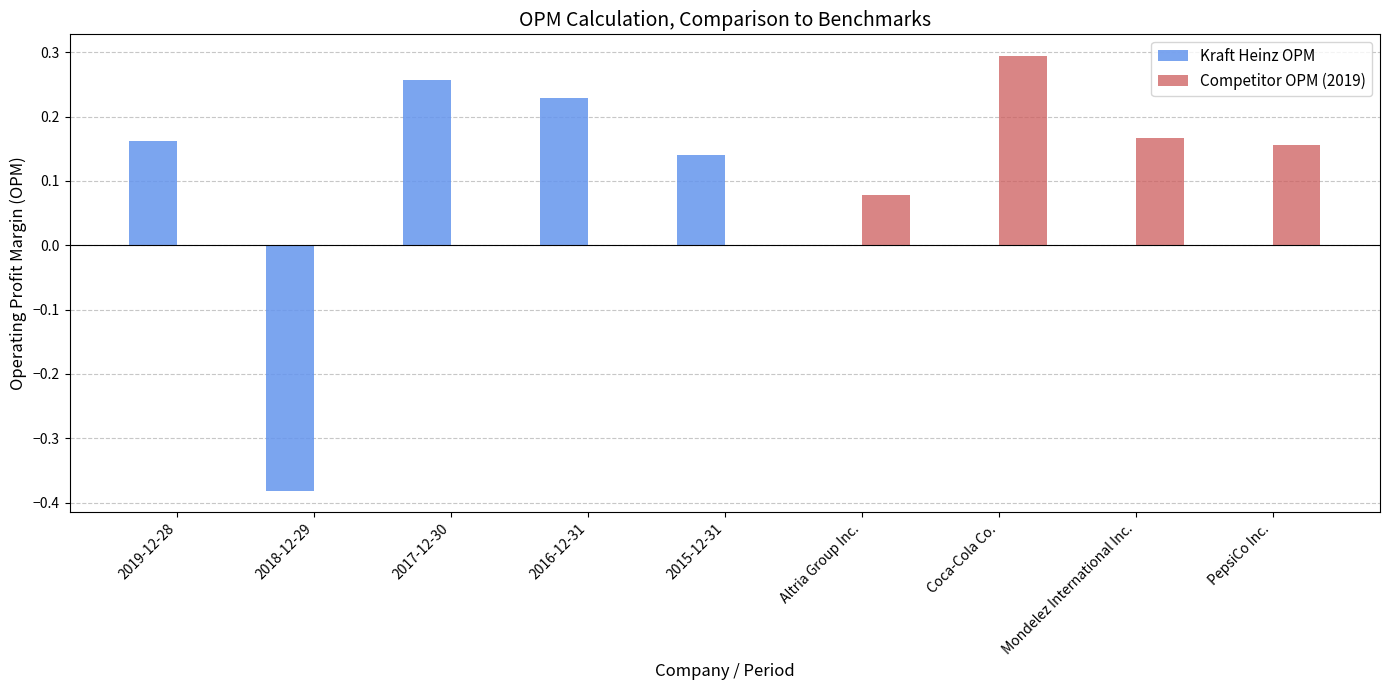

What is the label of the 7th bar from the right?

2017-12-30